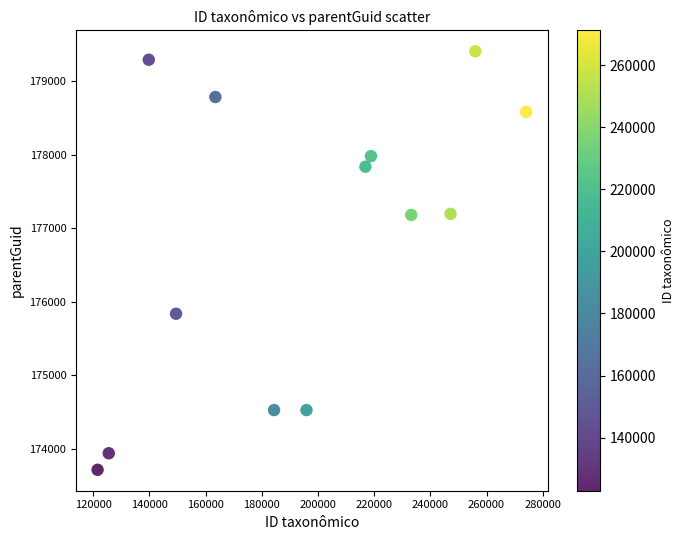

What is the range of X values (max minus min)?

152565.1